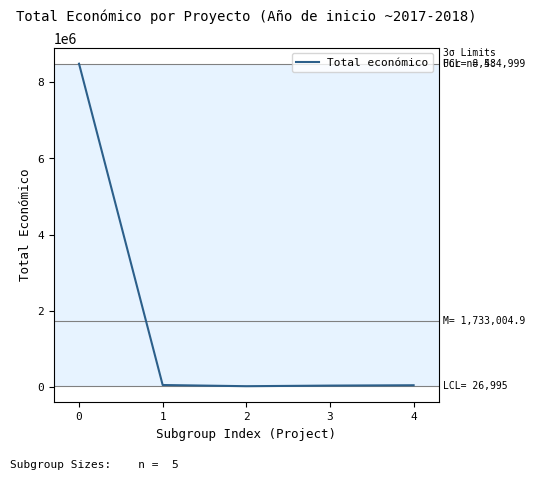

True or false: the data shows 8484999.0 at 0.

True